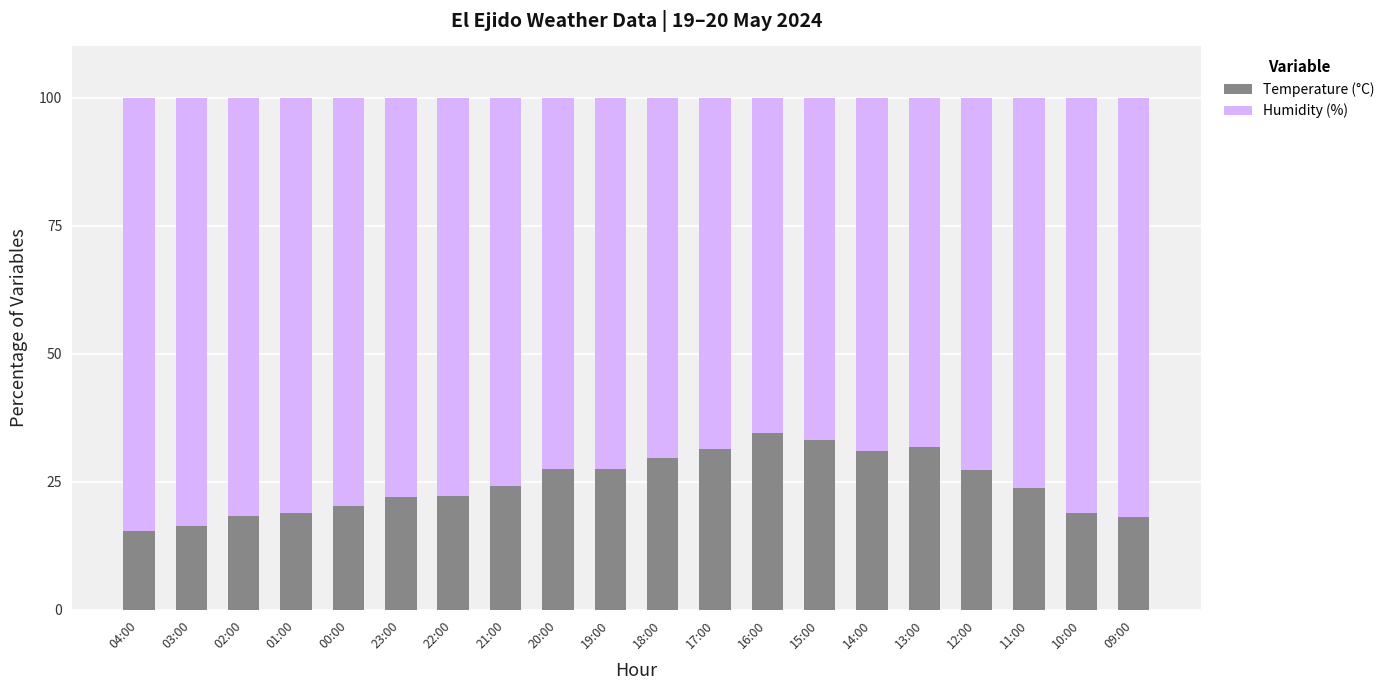

What is the sum of the Temperature (°C) values at 03:00 and 22:00?

38.6